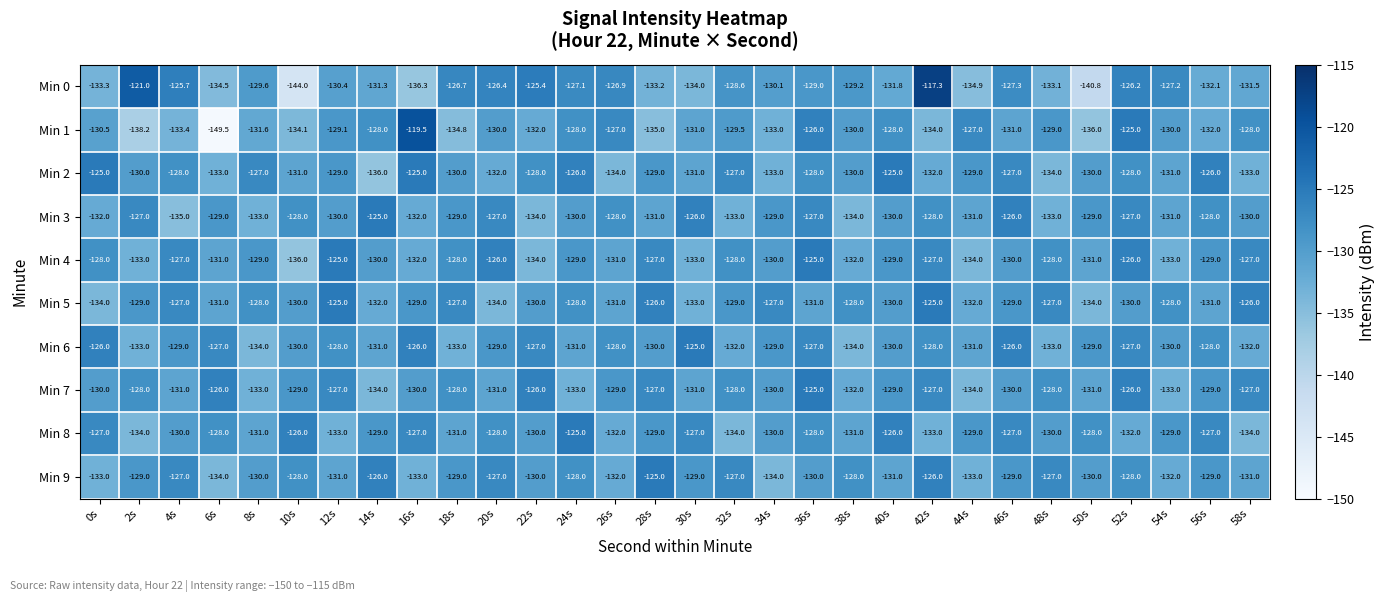

Which series has the largest total across all categories?

Min 5